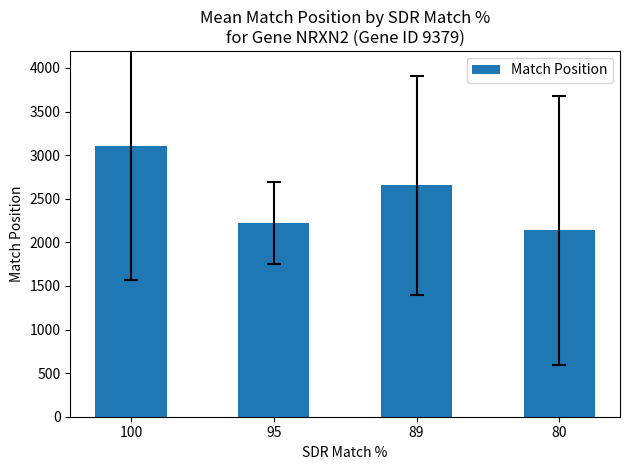

How many data points are less than 2652?

2